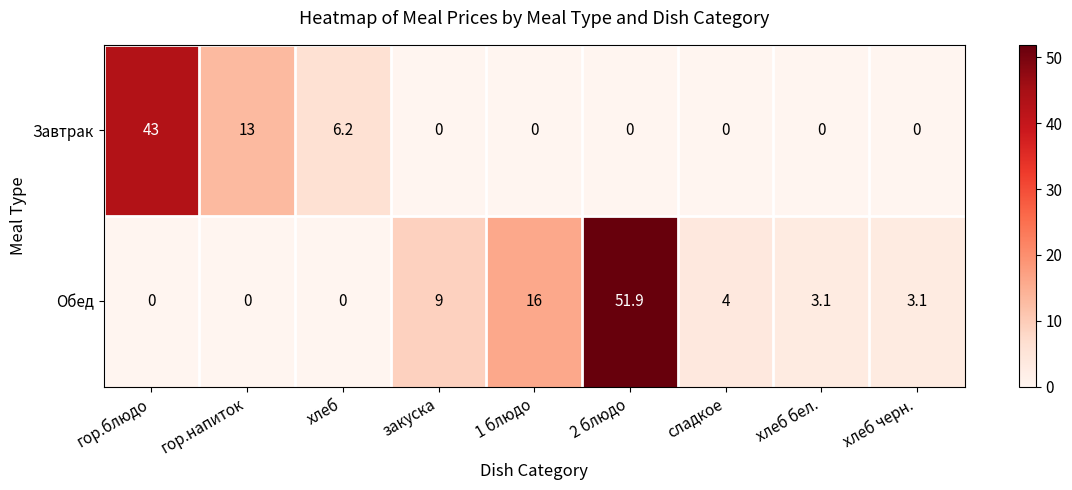

What is the maximum value shown in the chart?

51.9